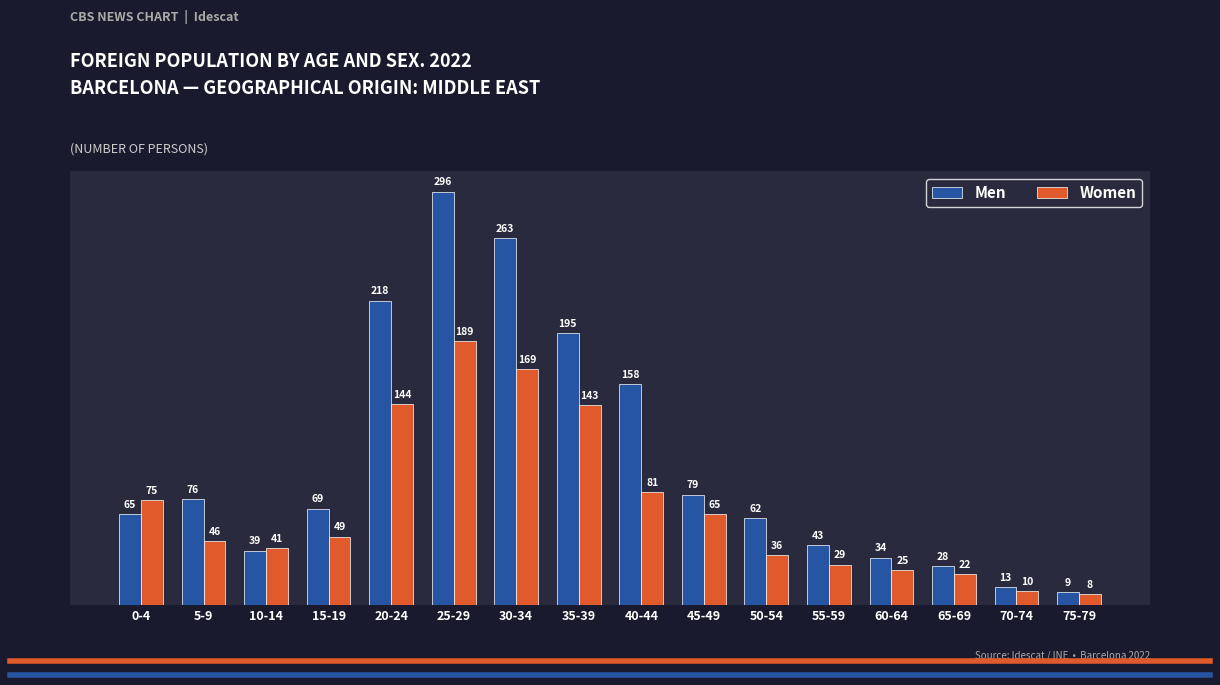

What is the maximum value shown in the chart?

296